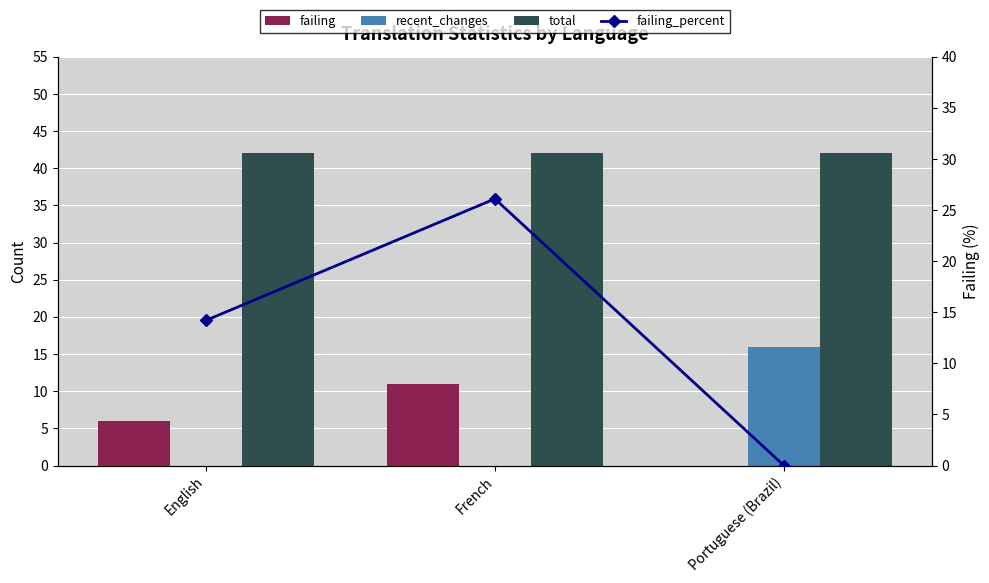

At which label does total reach its minimum?

English